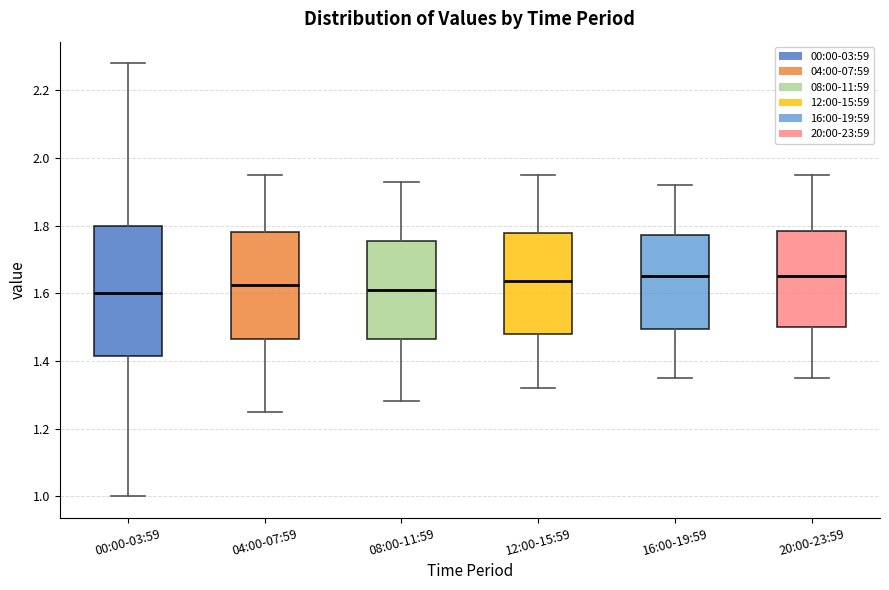

Comparing the boxes themselves (not the whiskers), which one is the tallest?

00:00-03:59